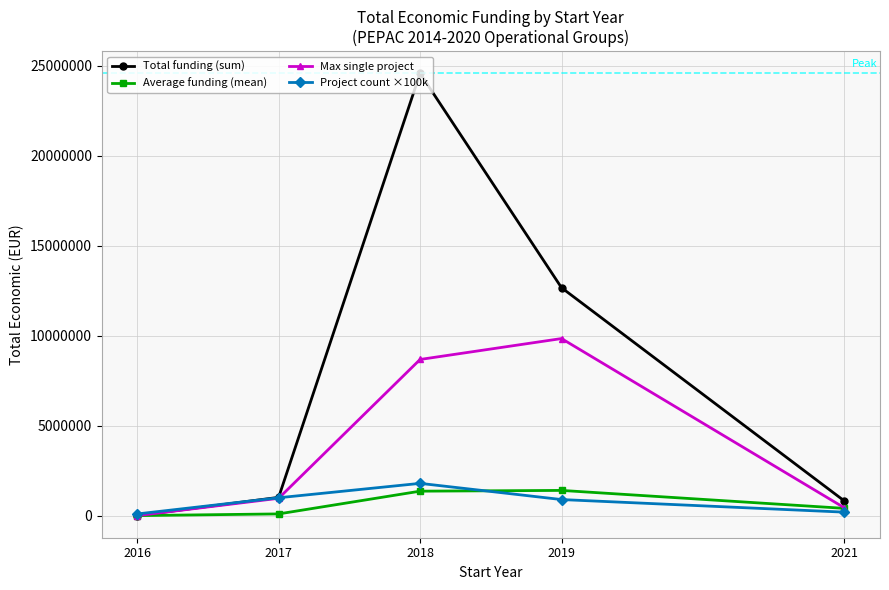

What is the difference between the maximum and second lowest values in the Total funding (sum) series?

23769261.0